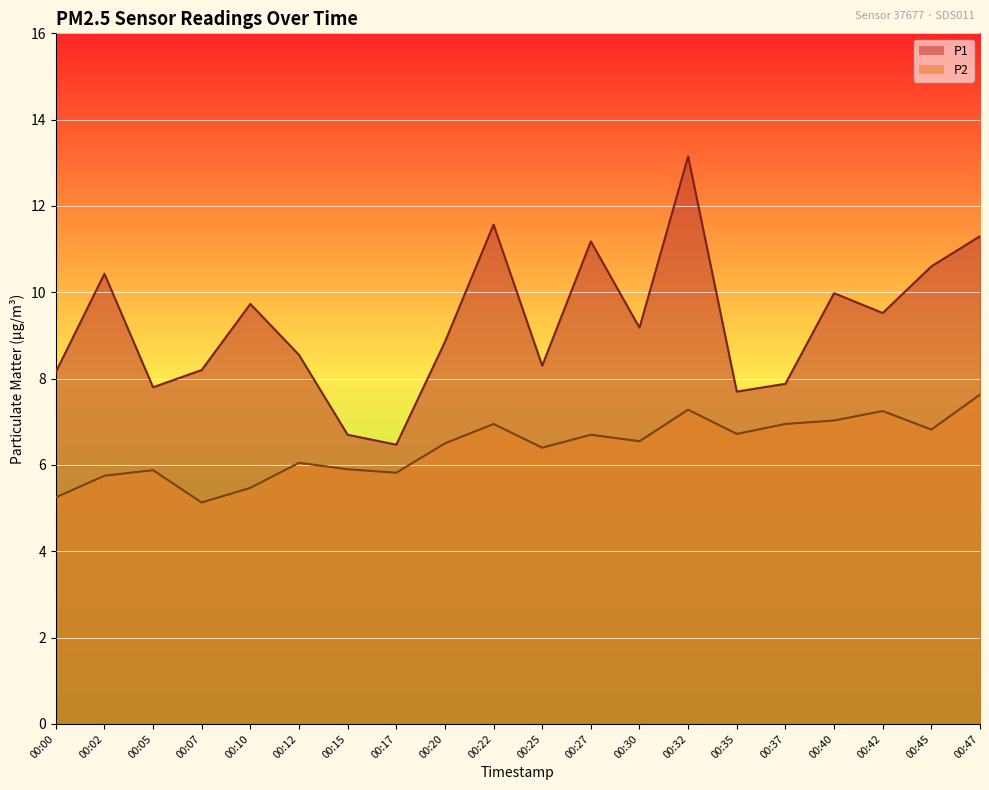

The value of P1 at 00:37 is 2.9. True or false?

False